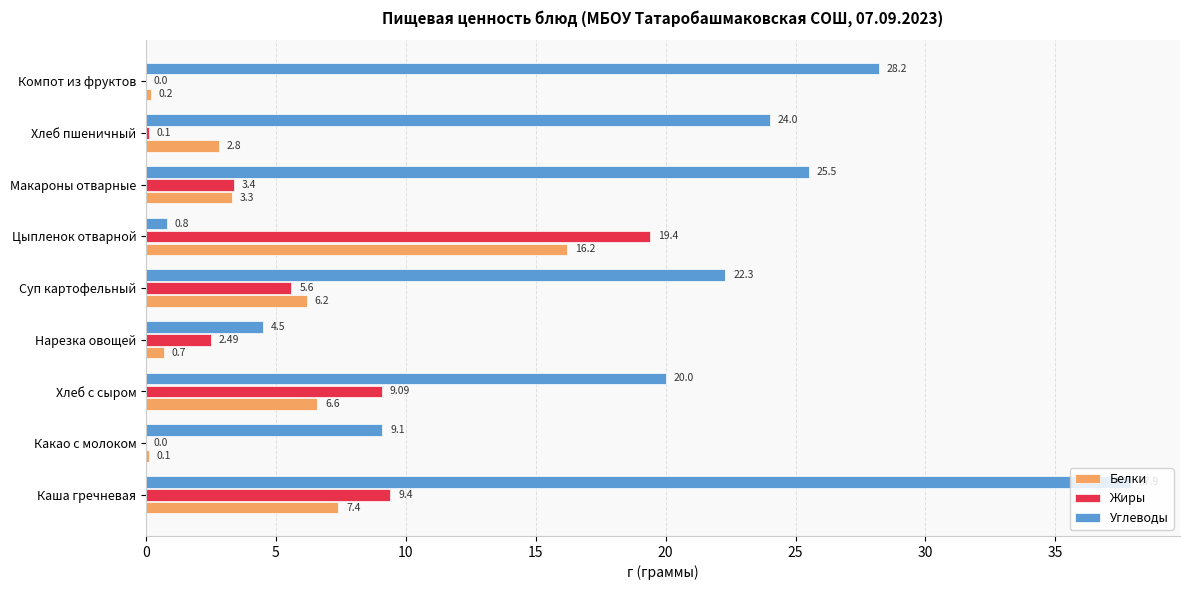

At which label is Жиры closest to 9?

Хлеб с сыром